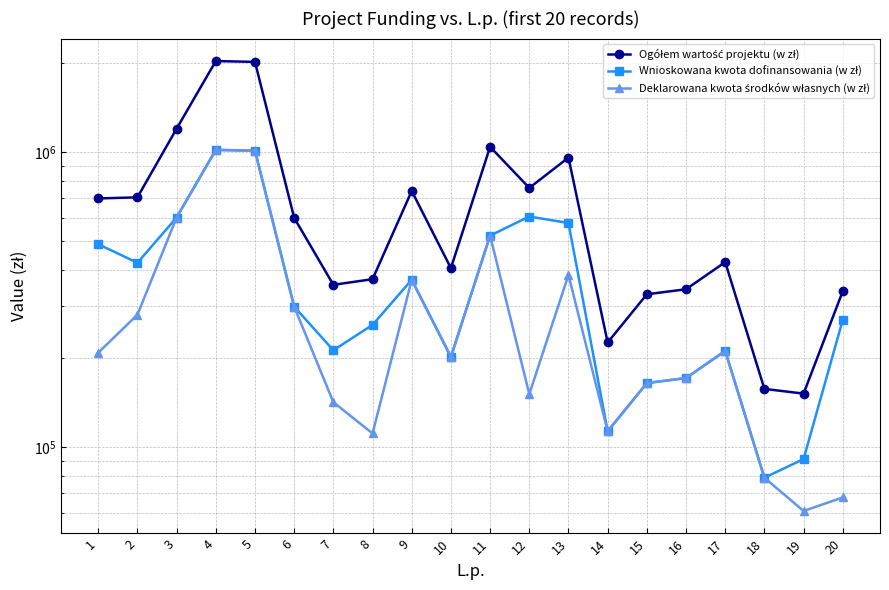

Does the chart display data point markers on the line(s)?

Yes